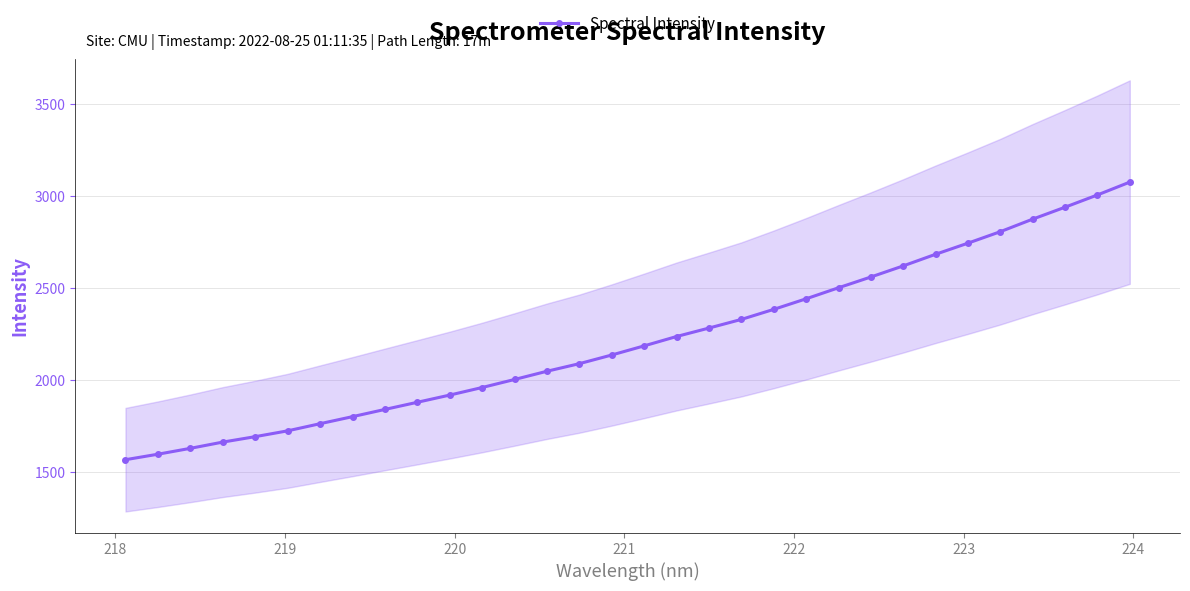

What is the value of the Spectral Intensity point at the 17th from the left?

2184.0